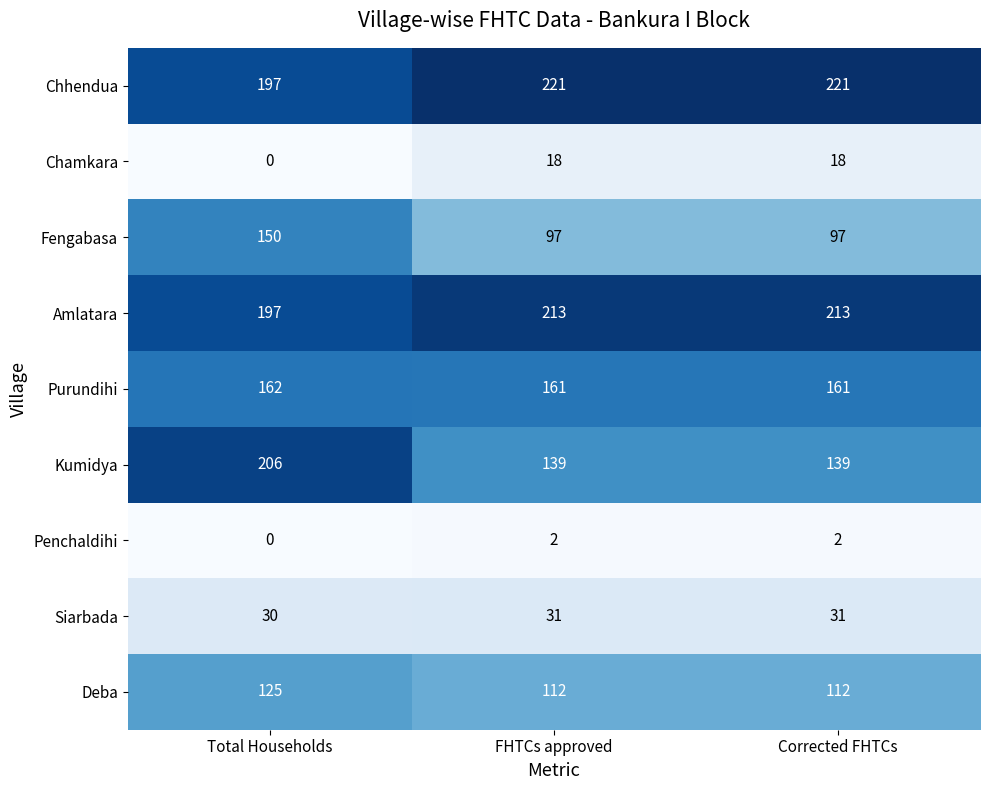

True or false: Fengabasa has a value of 149 at FHTCs approved.

False